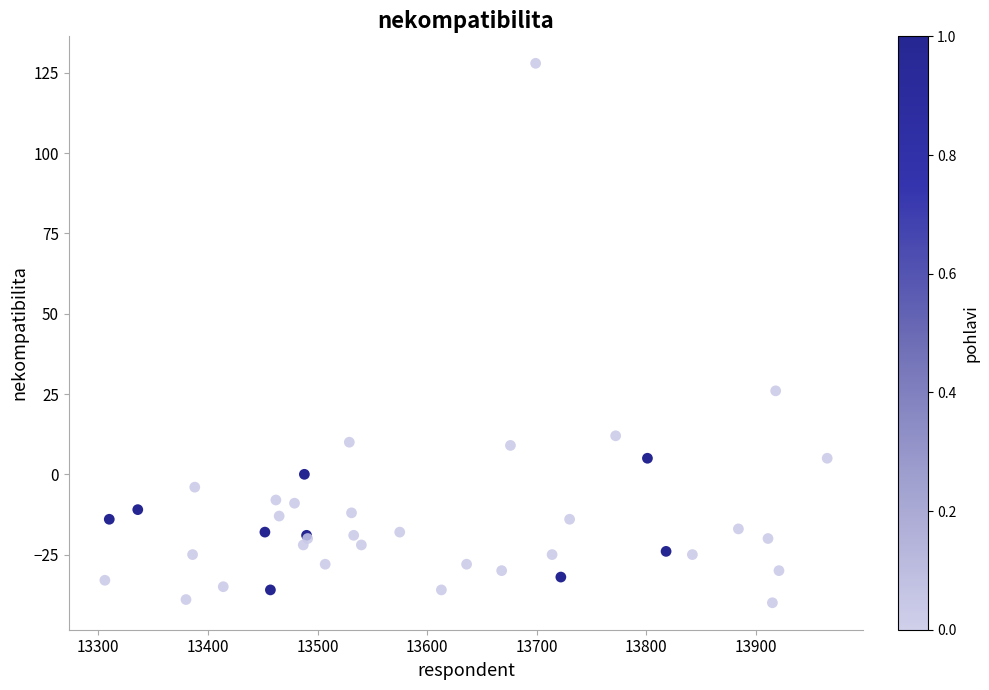

What Y value in the scatter plot is closest to 44?

26